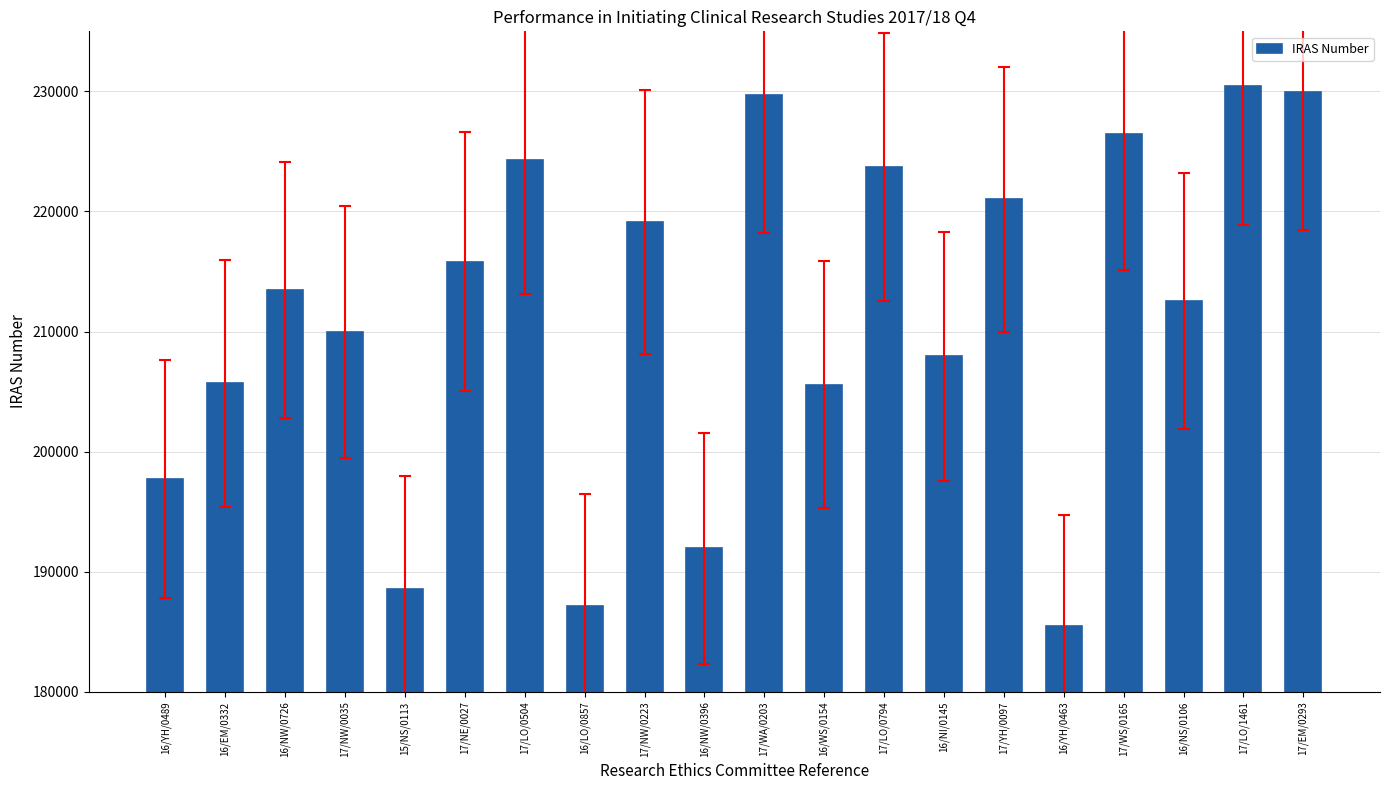

What is the sum of all values?

4226325